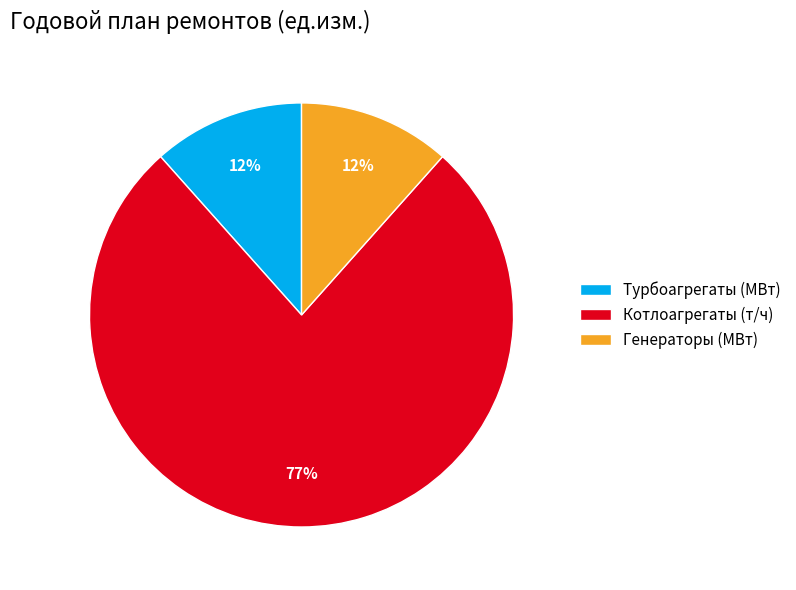

Is it true that Турбоагрегаты (МВт) is 12% of the pie?

True